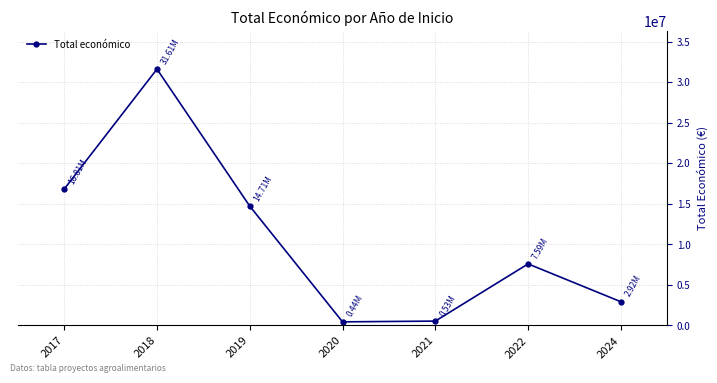

What is the change in value from 2017 to 2018?

+14799472